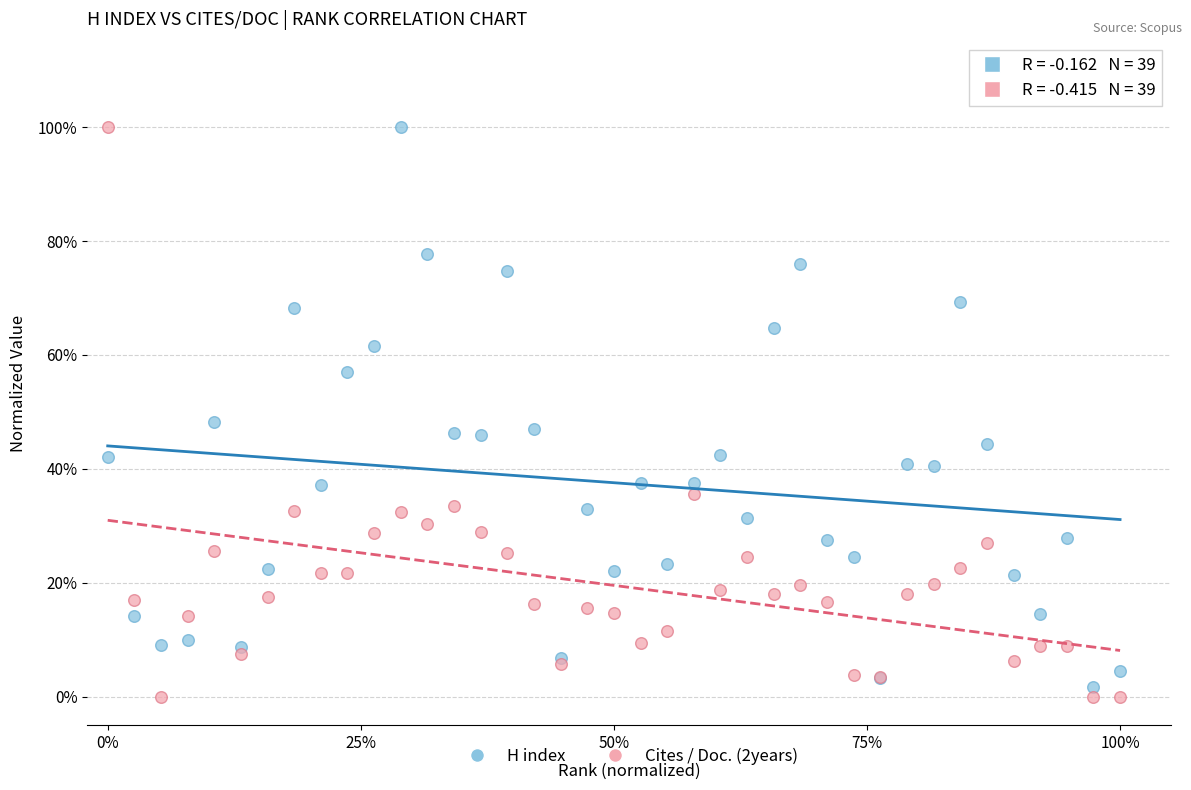

Which series reaches the minimum Y coordinate?

Cites / Doc. (2years)